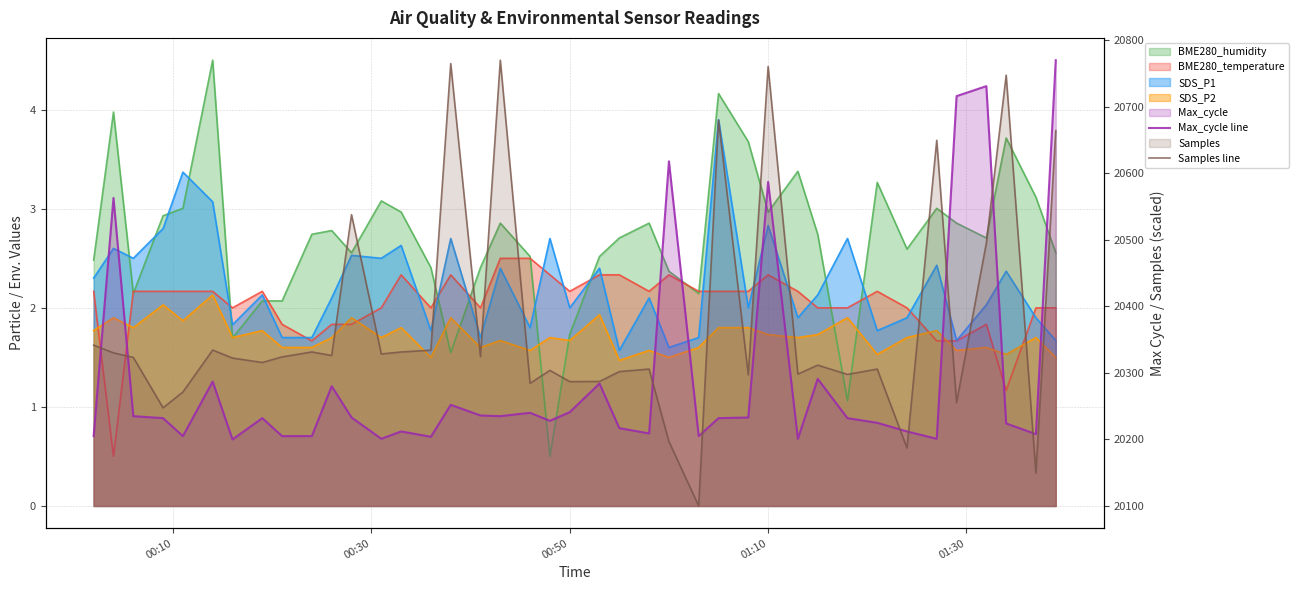

What value does the Samples line series have at 18?

20284.3